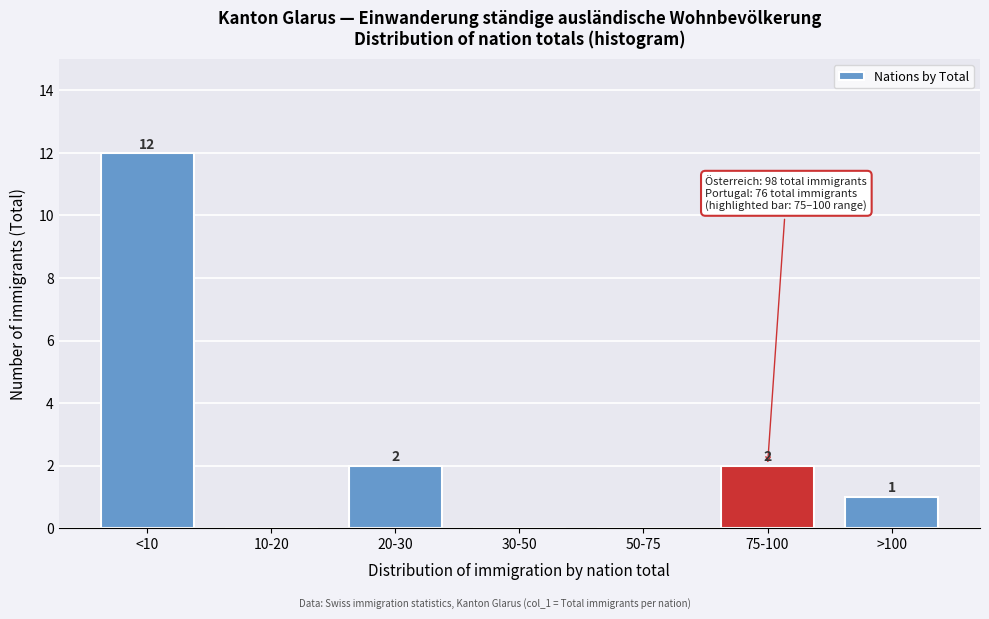

Reading left to right, extract all data points from this chart.

<10=12	10-20=0	20-30=2	30-50=0	50-75=0	75-100=2	>100=1